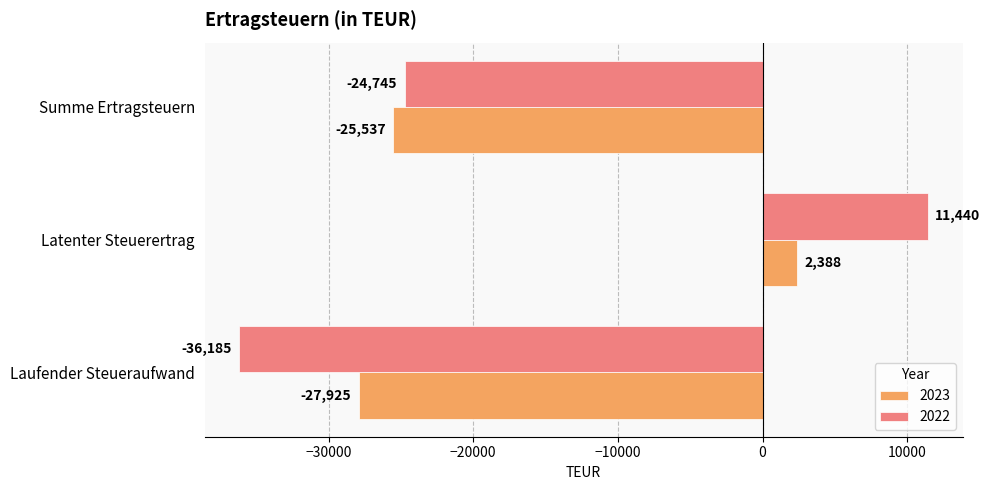

What is the sum of the 2022 values at Summe Ertragsteuern and Latenter Steuerertrag?

-13305